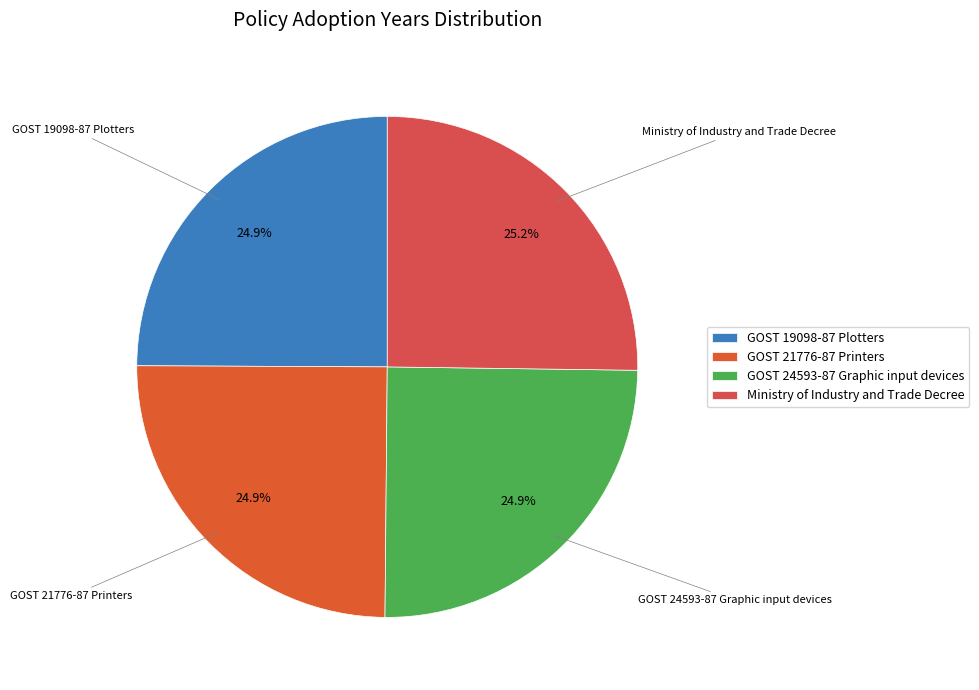

How many segments does this pie chart have?

4